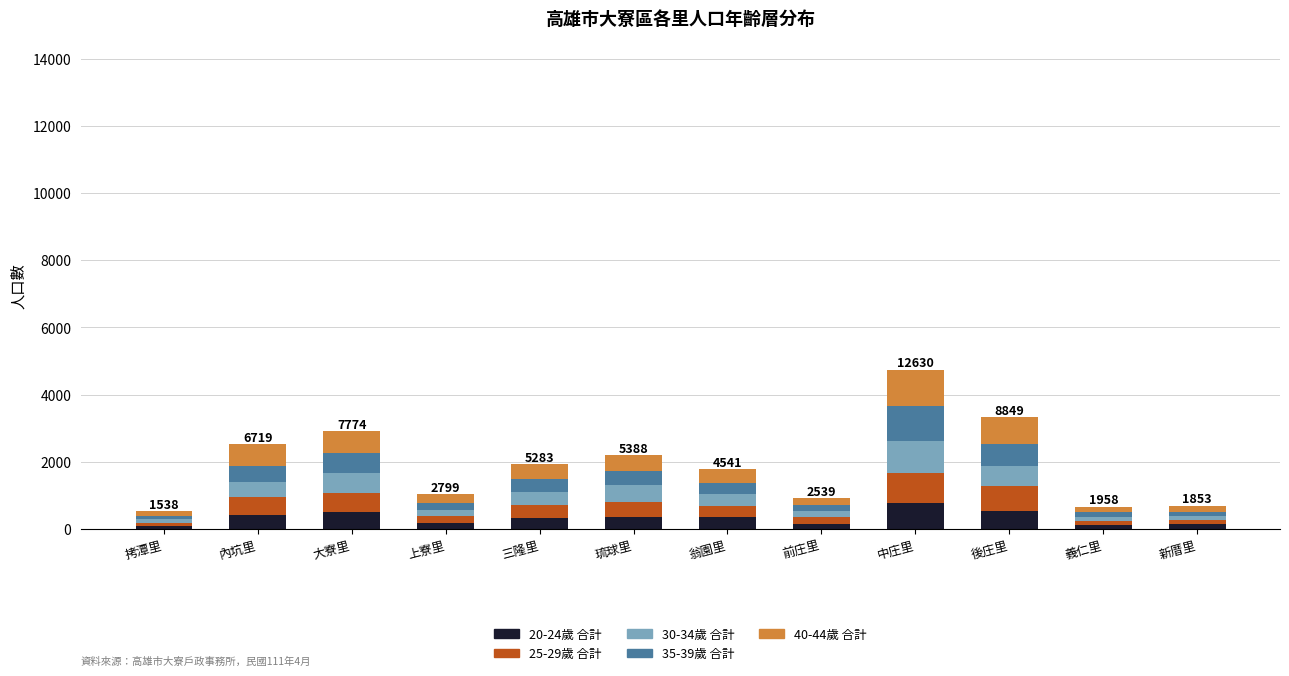

What is the total value across all series at 中庄里?

4742